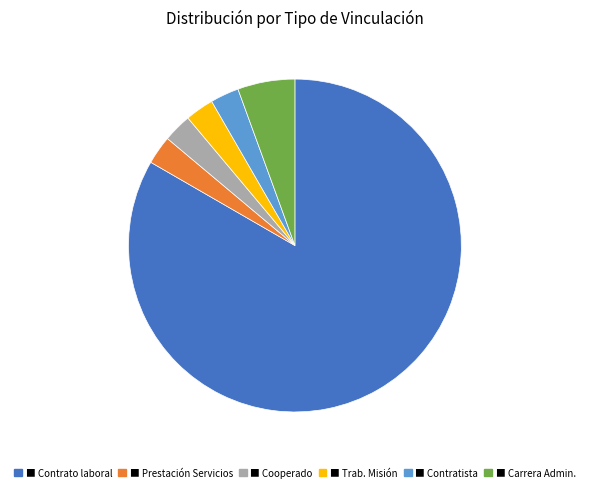

Is there a majority slice in this chart?

Yes